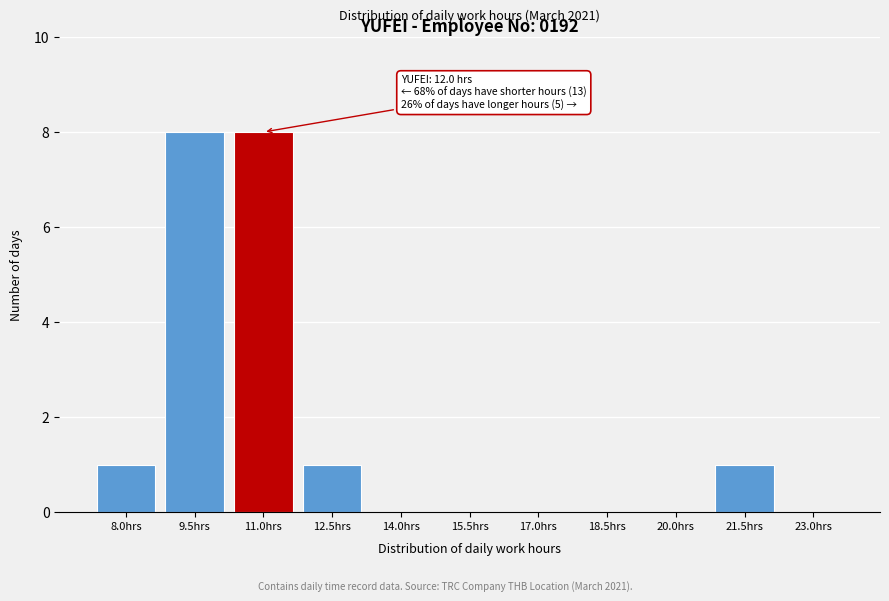

Reading left to right, transcribe all the data shown in this chart.

8.0hrs=1	9.5hrs=8	11.0hrs=8	12.5hrs=1	14.0hrs=0	15.5hrs=0	17.0hrs=0	18.5hrs=0	20.0hrs=0	21.5hrs=1	23.0hrs=0